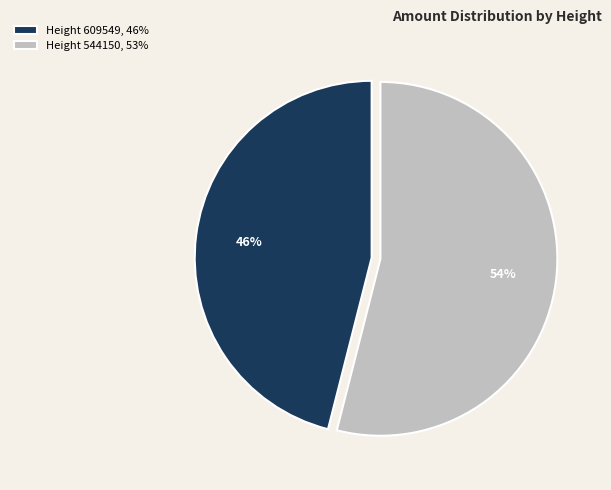

Between Height 544150, 53% and Height 609549, 46%, which is larger?

Height 544150, 53%